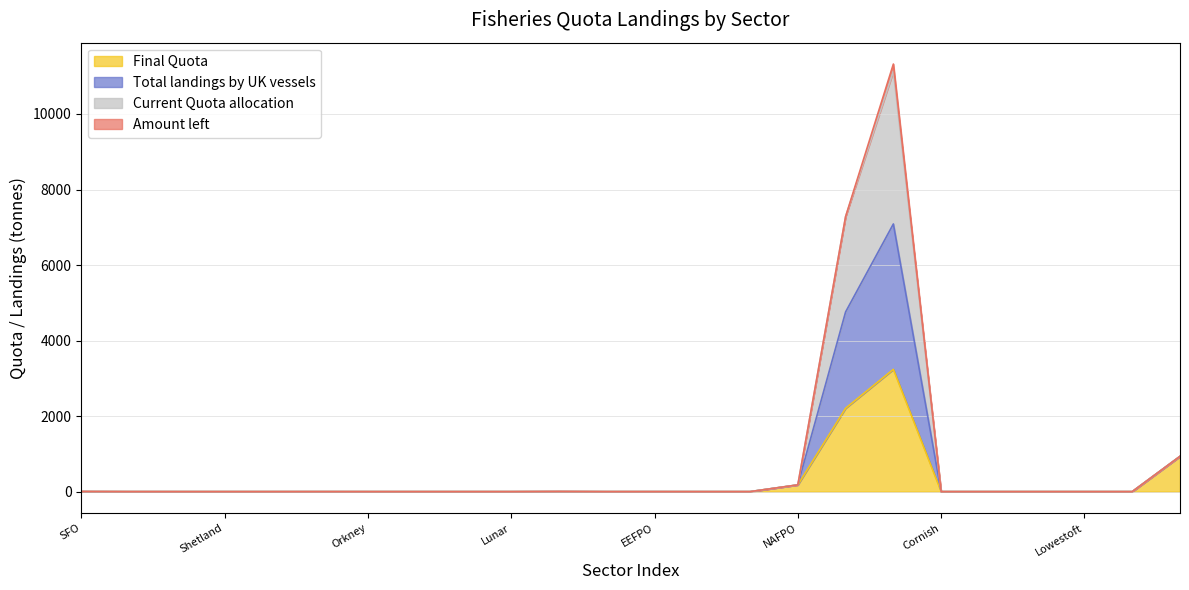

True or false: Total landings by UK vessels and Final Quota intersect in this chart.

False